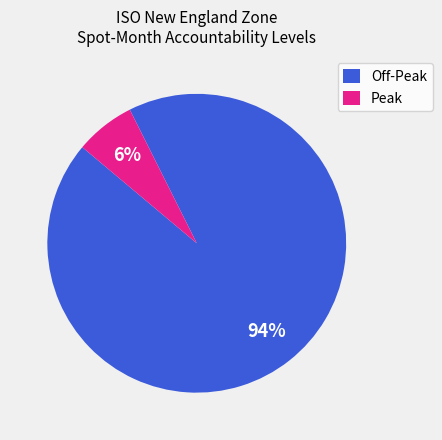

To the nearest percent, what portion does Peak represent?

6%